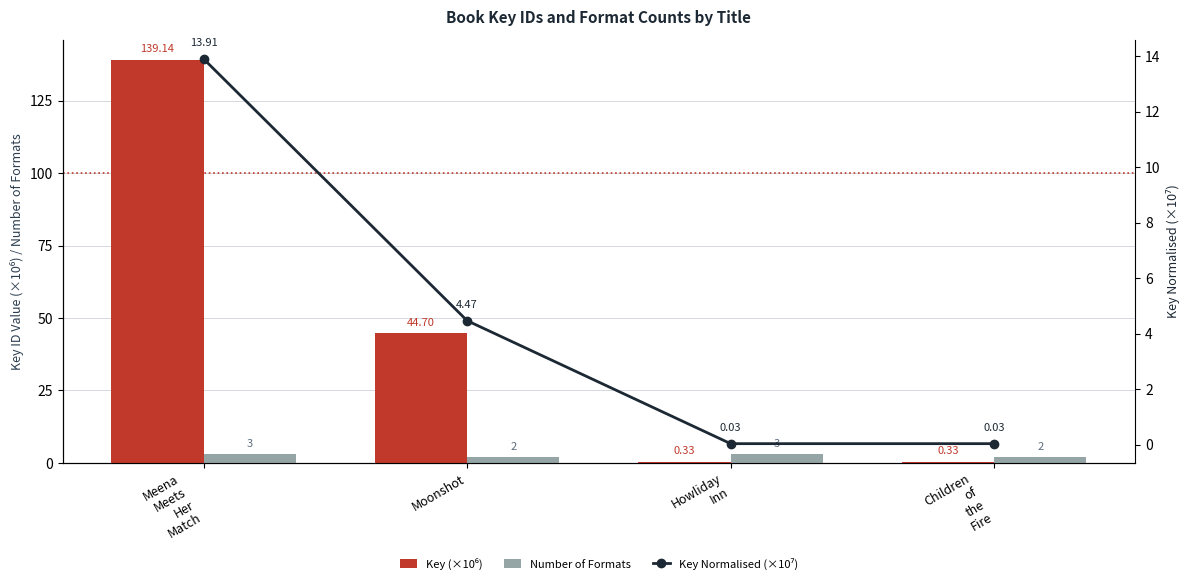

What is the total value across all series at Children
of
the
Fire?

2.4